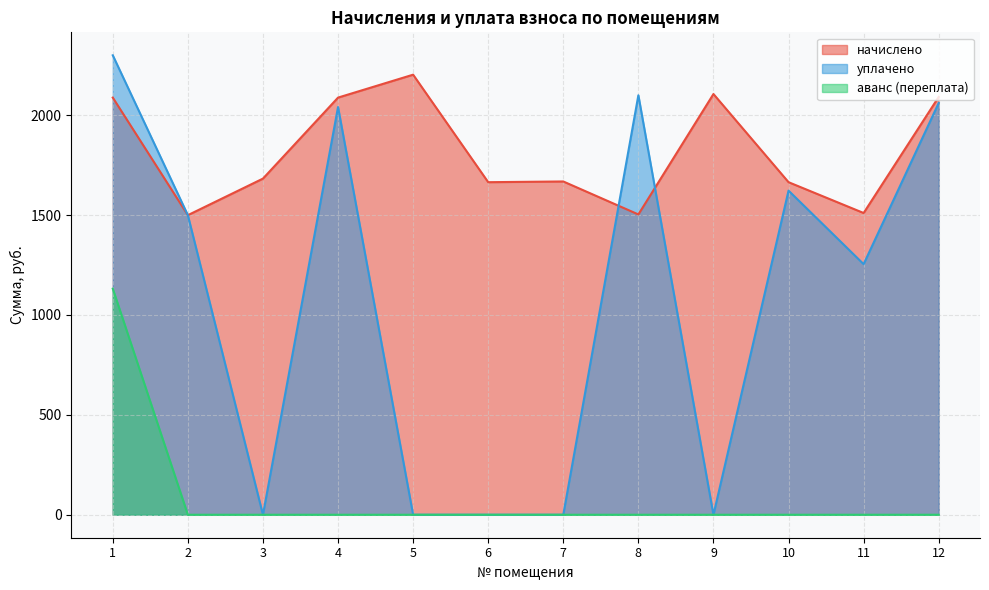

How many lines are shown in the chart?

3